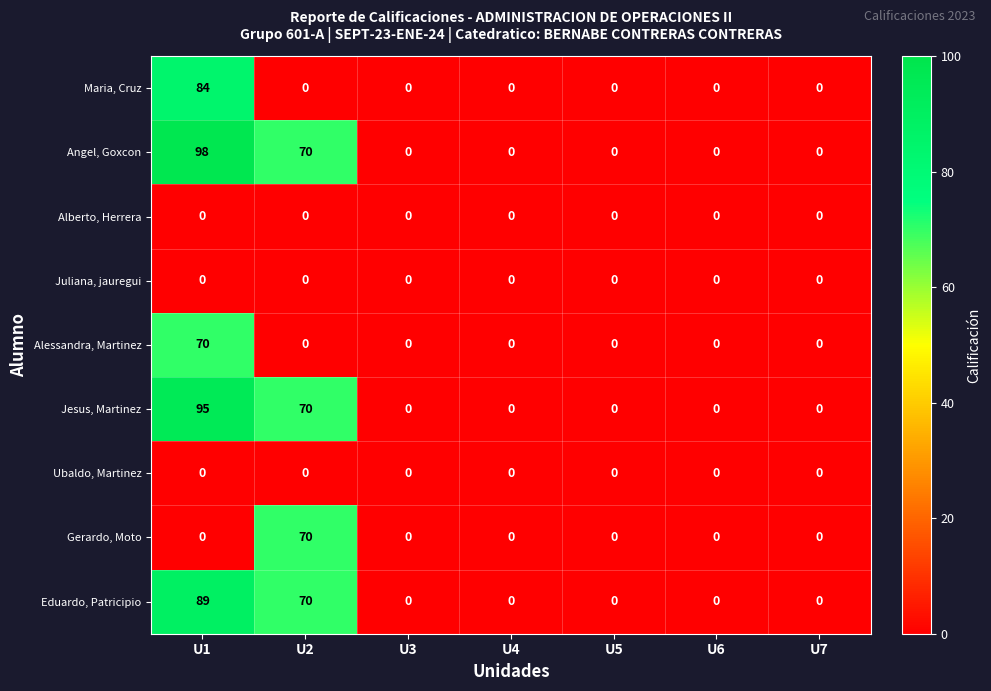

Which category has the highest value in the Jesus, Martinez series?

U1